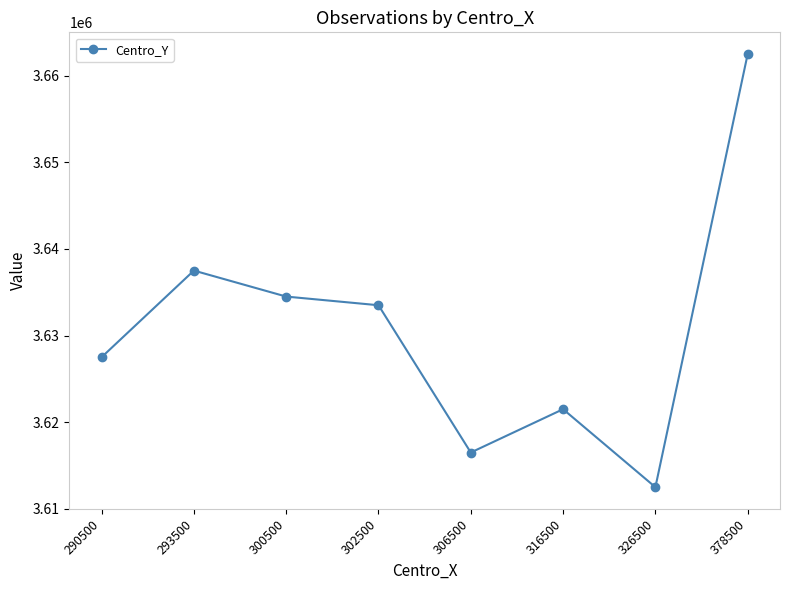

List the labels in order of value, largest first.

378500, 293500, 300500, 302500, 290500, 316500, 306500, 326500